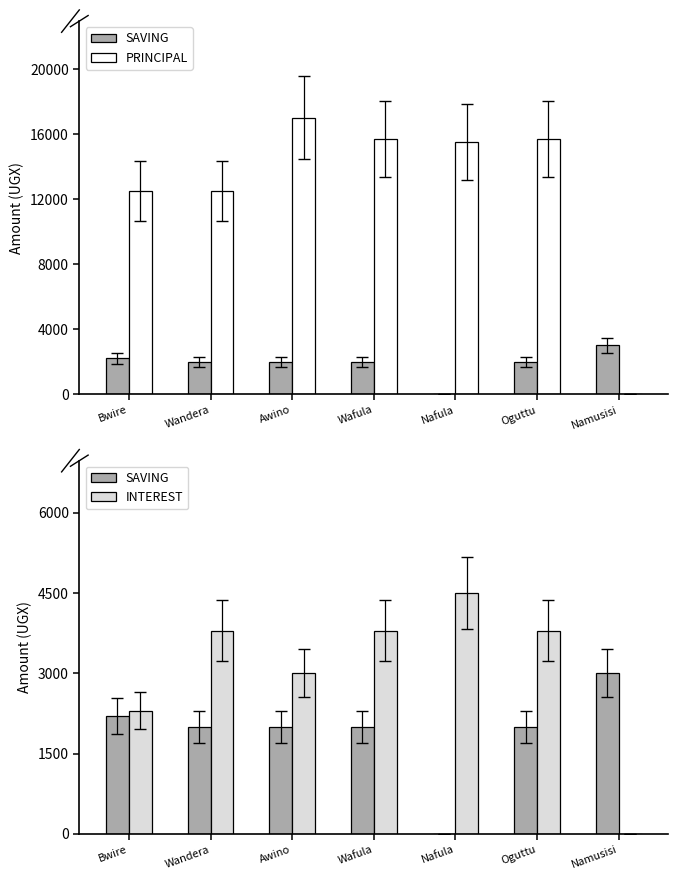

At Oguttu, list the series in order from smallest to largest.

SAVING, INTEREST, PRINCIPAL